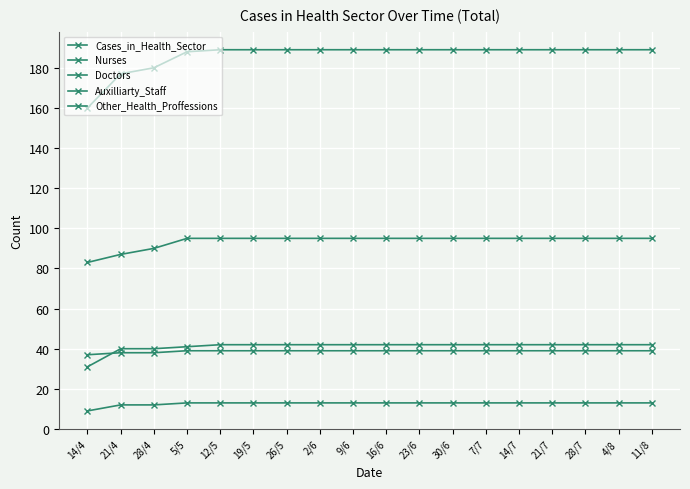

What is the minimum value shown in the chart?

9